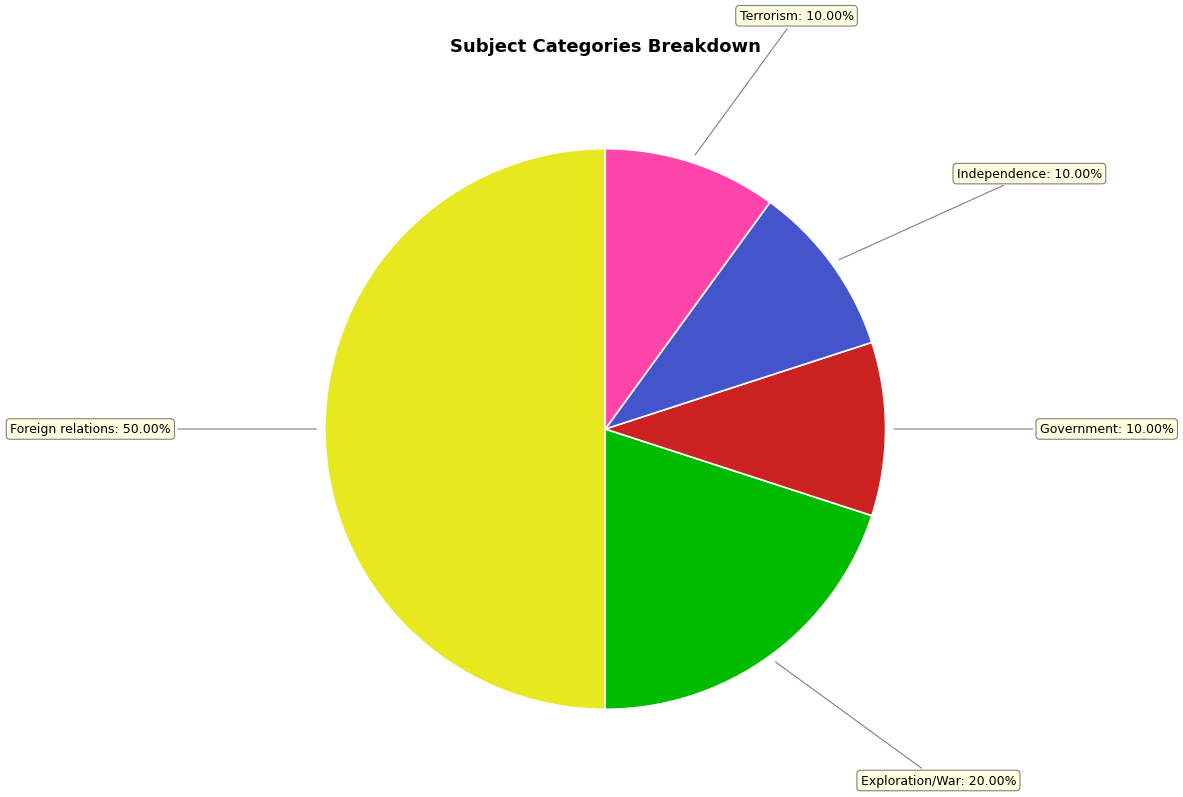

Does Exploration/War account for over 50% of the chart?

No